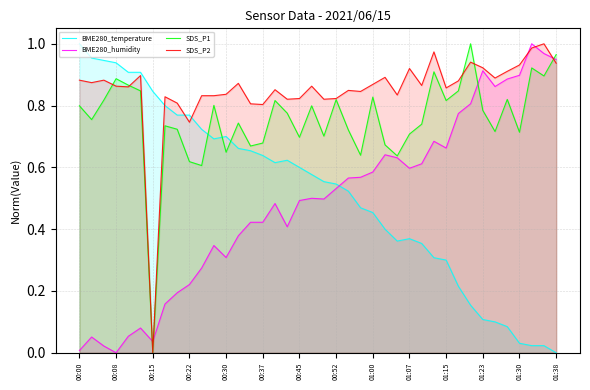

What position from the right is 23?

17